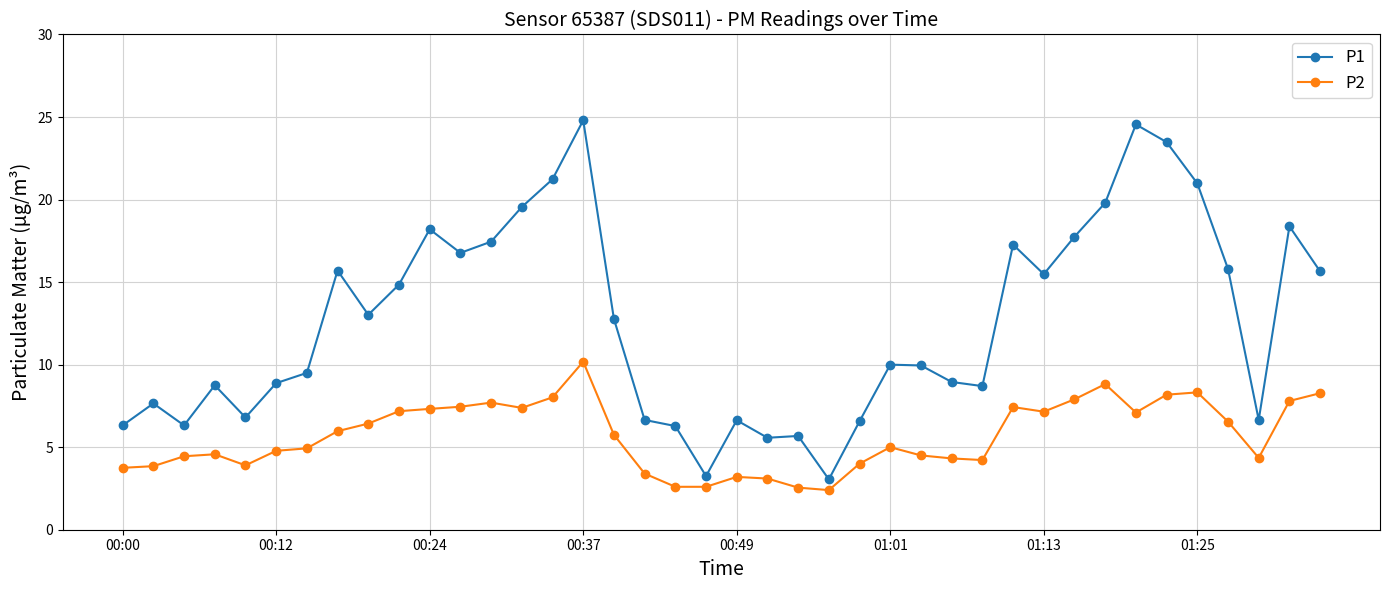

What is the value of the P1 point at the 5th from the left?

6.8